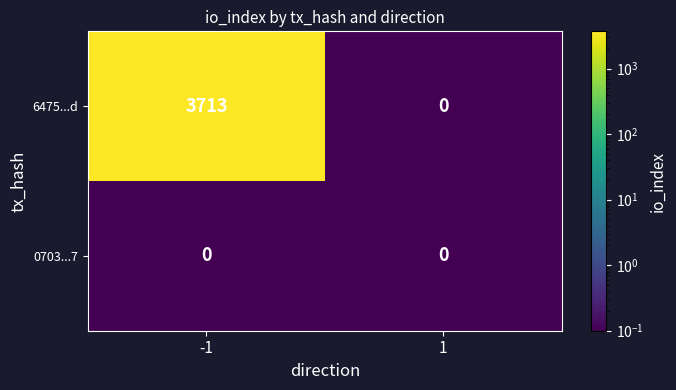

What is the spread (max minus min) of values at -1?

3713